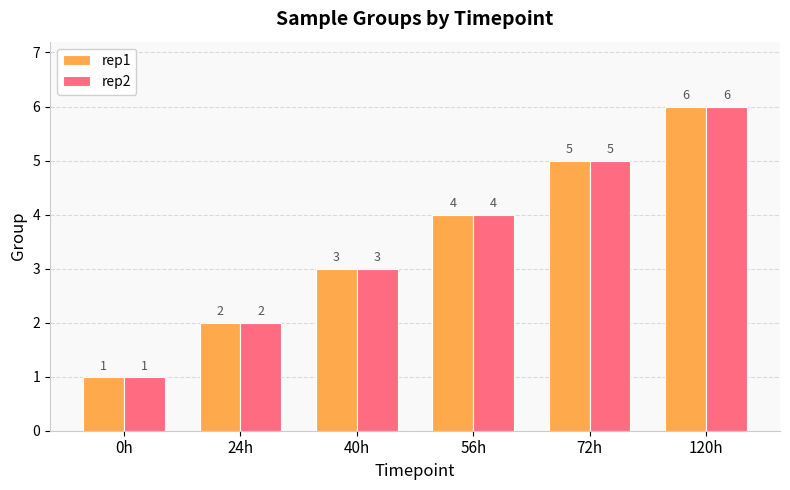

Reading left to right, extract all data points from this chart.

rep1: 1	2	3	4	5	6
rep2: 1	2	3	4	5	6